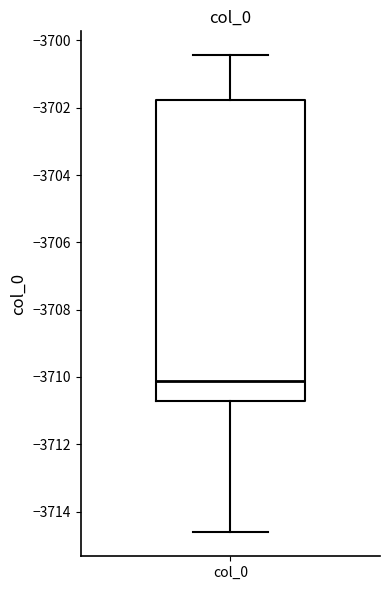

Transcribe this box plot: give where the median line is, the range the box spans, and where the two whiskers end, as read against the y-axis. The values are not printed on the chart, so give them approximately, as read against the axis.

median -3710.2, box -3710.8 to -3701.8, whiskers -3714.6 to -3700.4